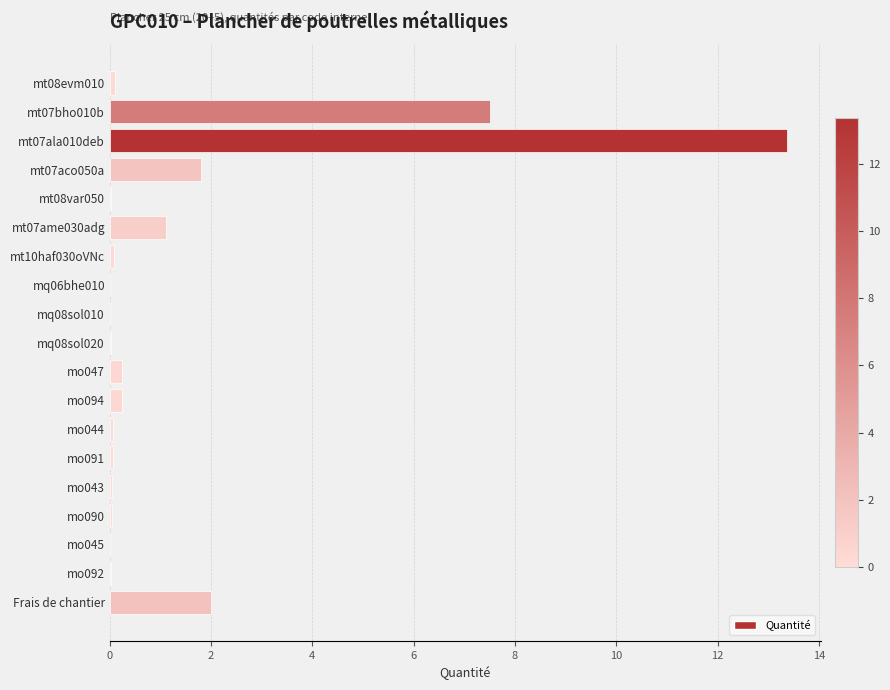

Where is the data nearest to the value 6?

mt07bho010b